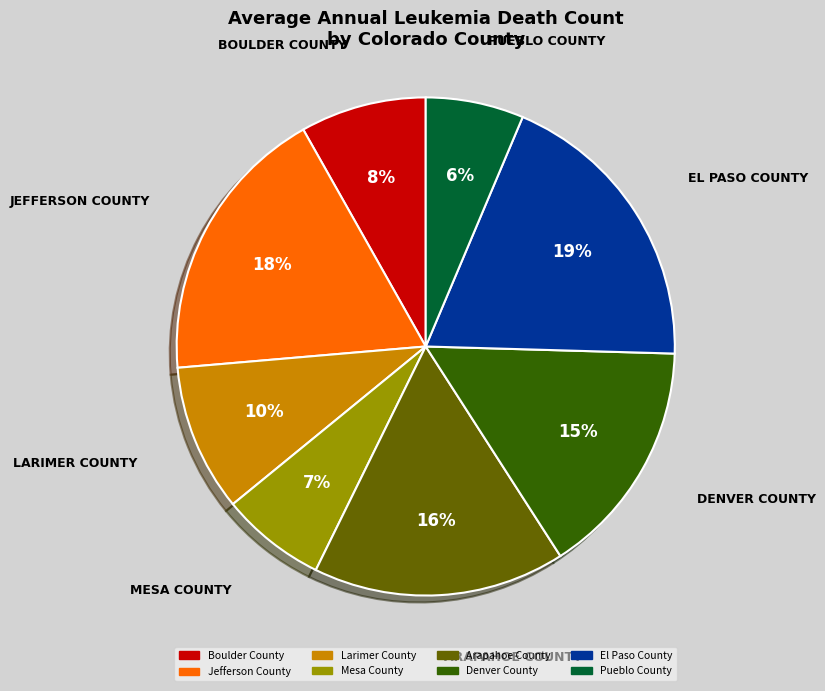

To the nearest percent, what is the difference between the Boulder County and El Paso County slice percentages?

11%